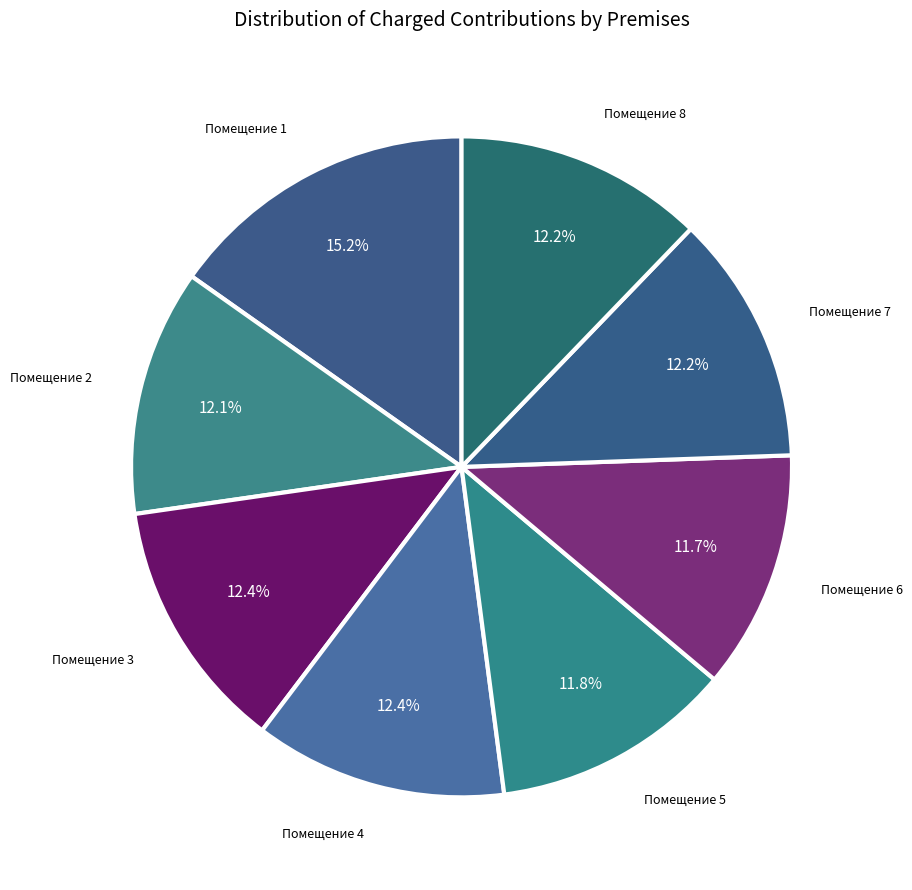

Which category has the smallest portion of the pie?

6